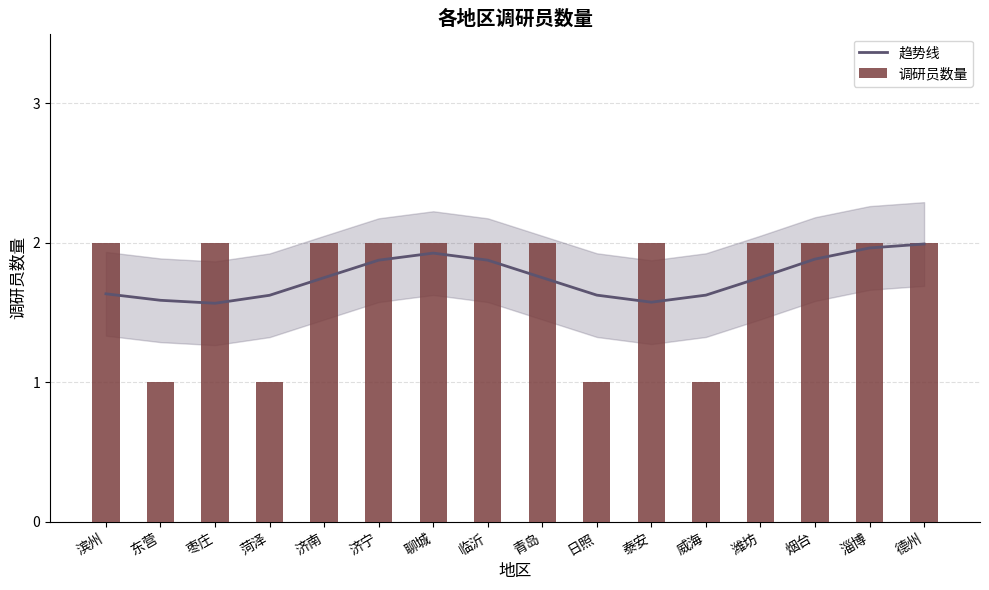

At which category is the sum across all series the highest?

德州